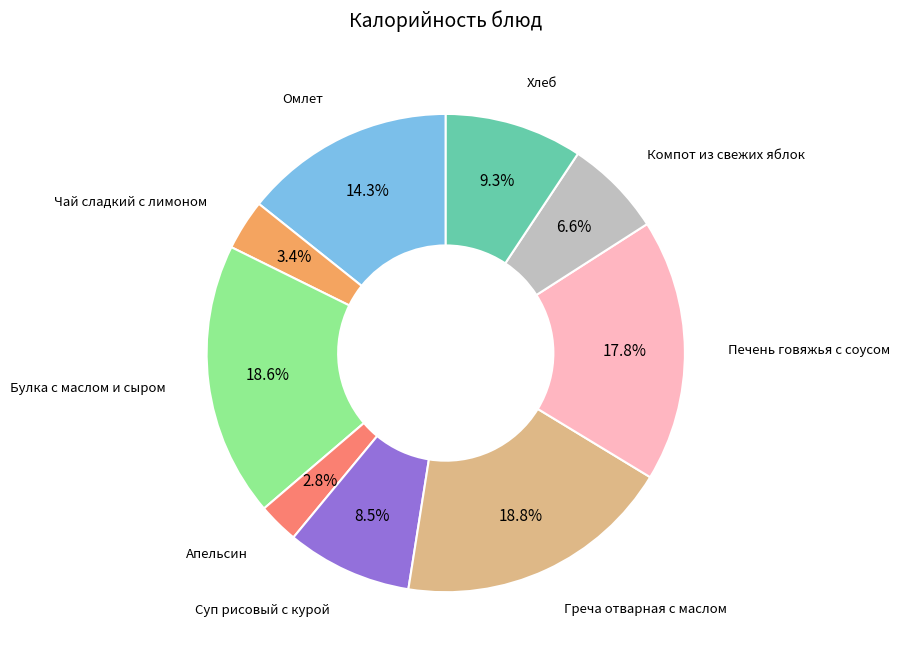

How many segments does this pie chart have?

9